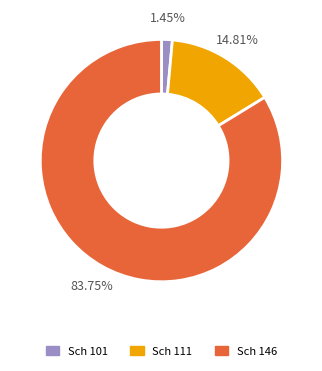

How many slices are in this pie chart?

3